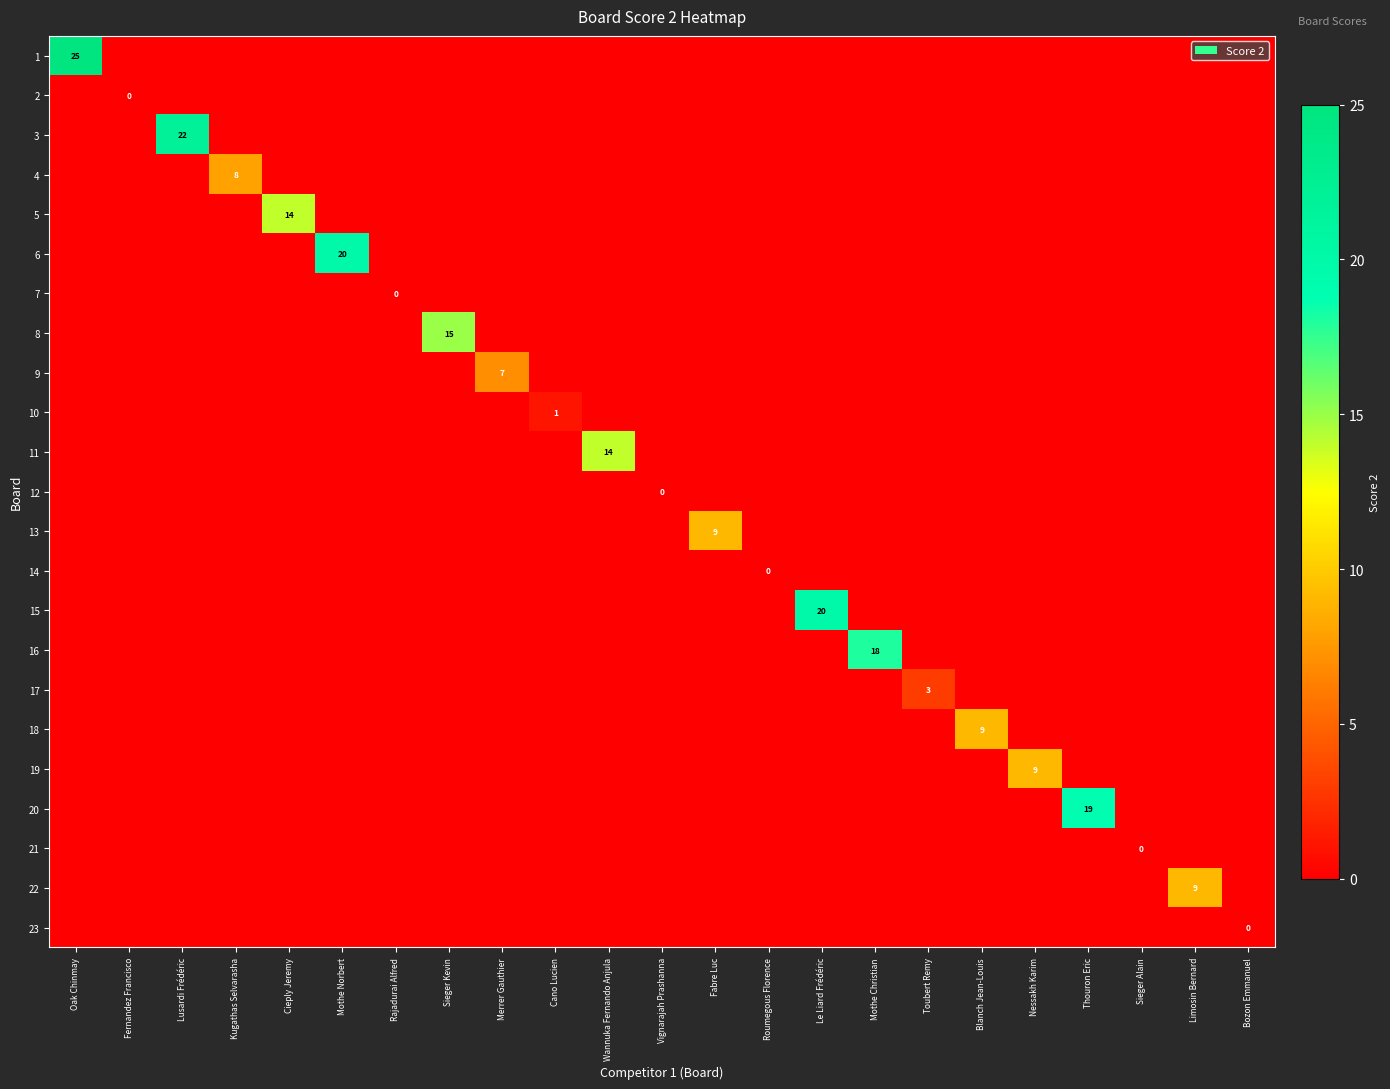

What is the greatest value displayed?

25